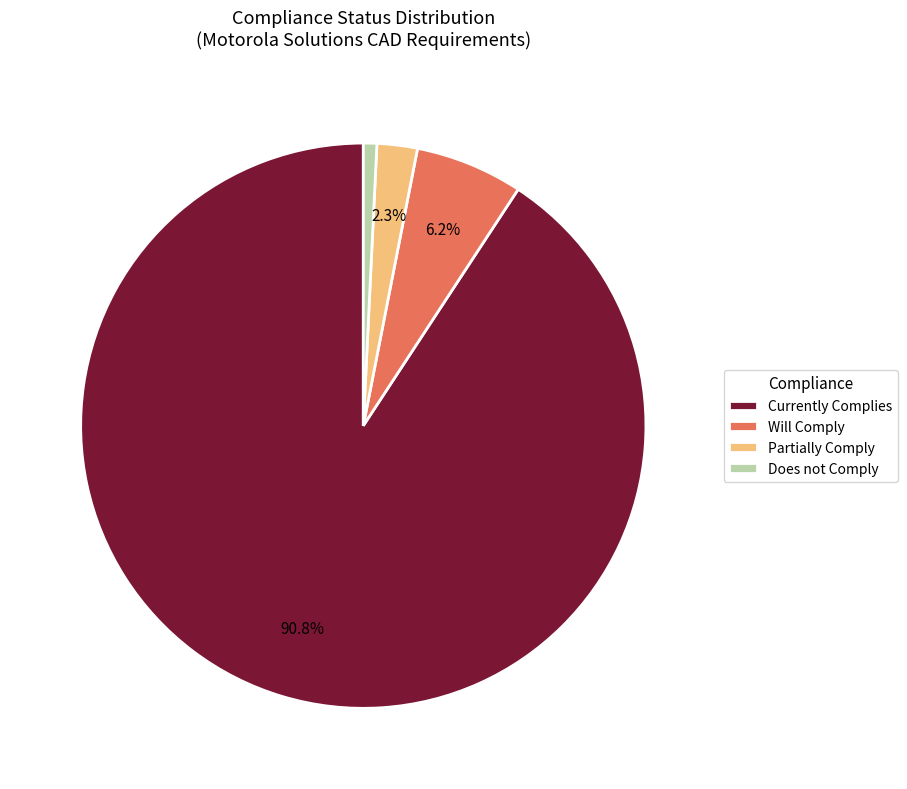

To the nearest percent, what is the difference between the Does not Comply and Will Comply slice percentages?

5%